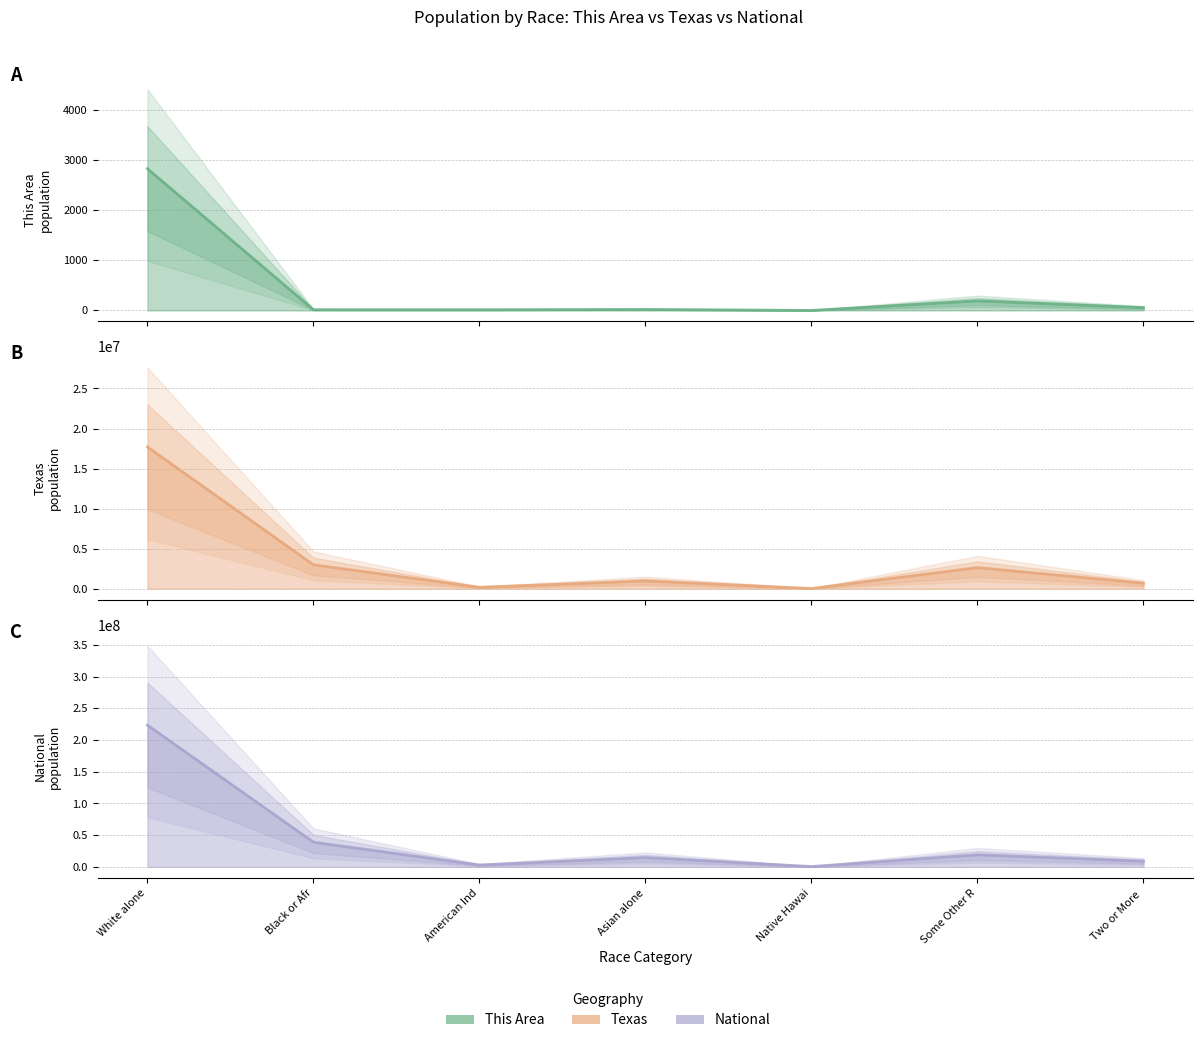

The value of National at American Ind is 2932248. True or false?

True